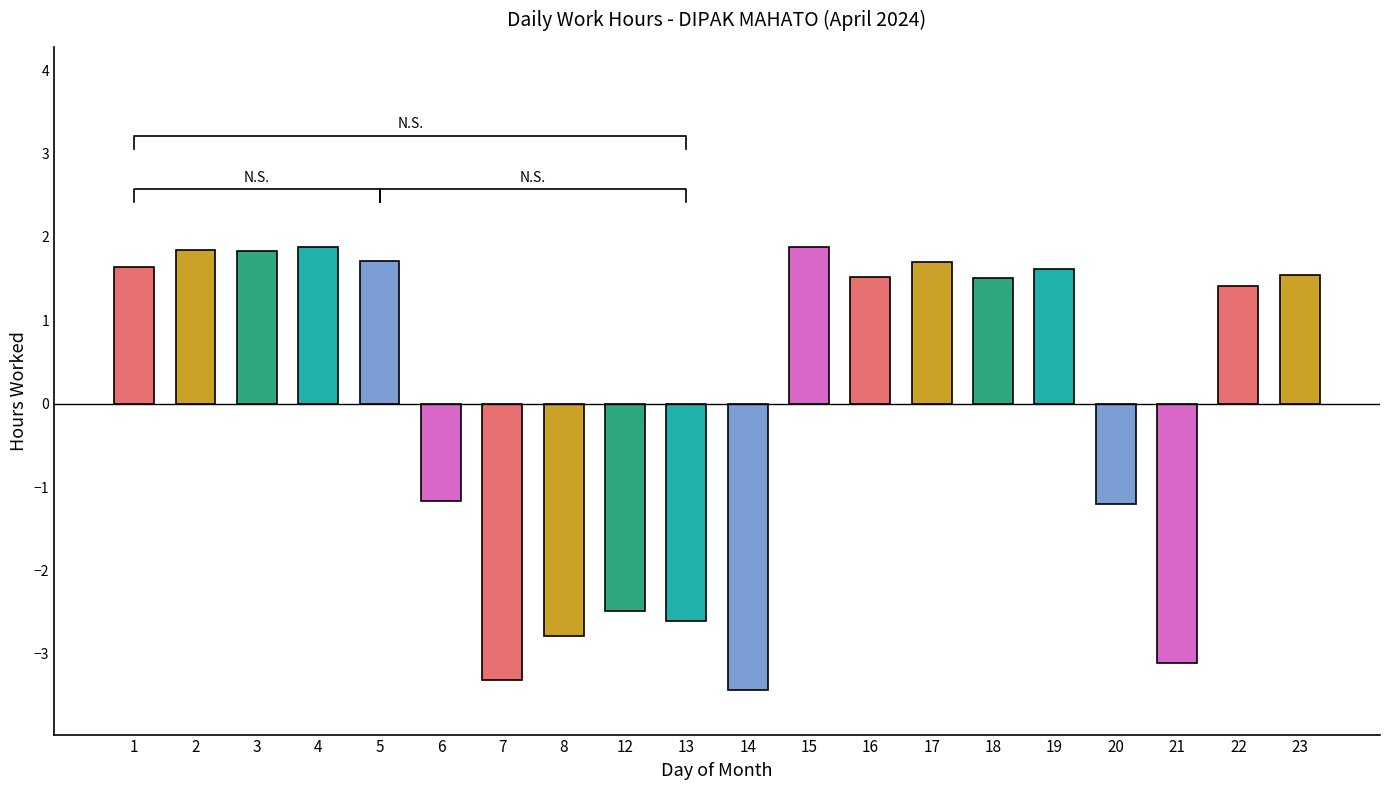

What is the difference between the values at 21 and 1?

4.7